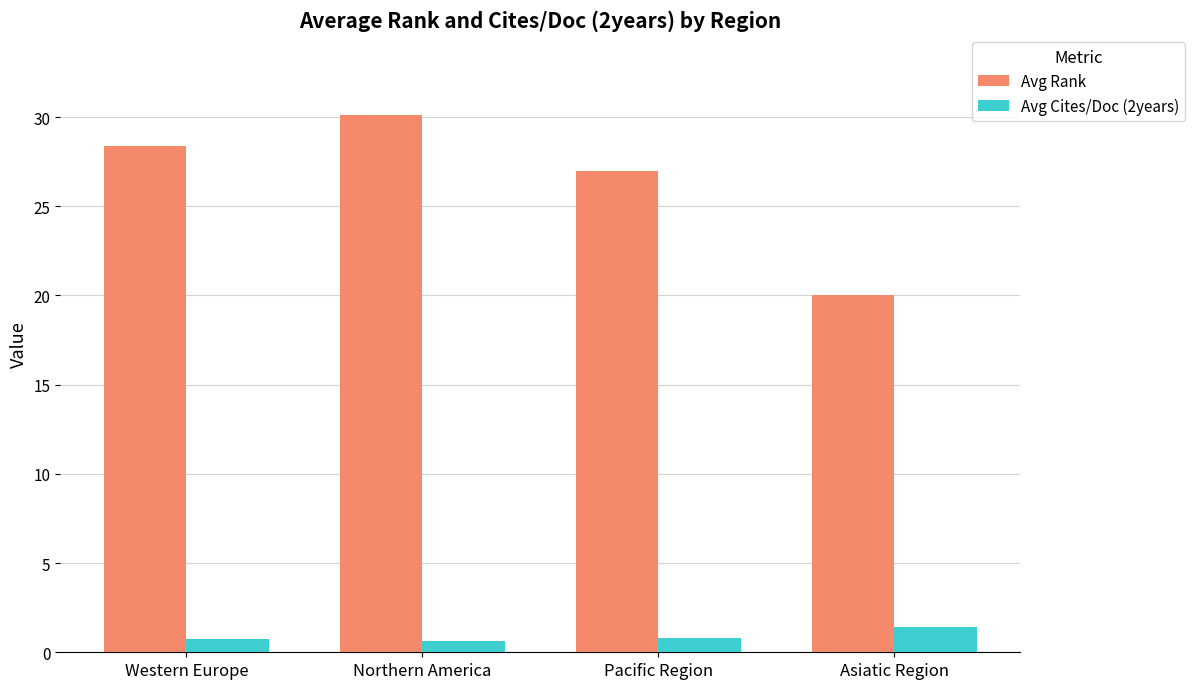

What is the total value across all series at Northern America?

30.8